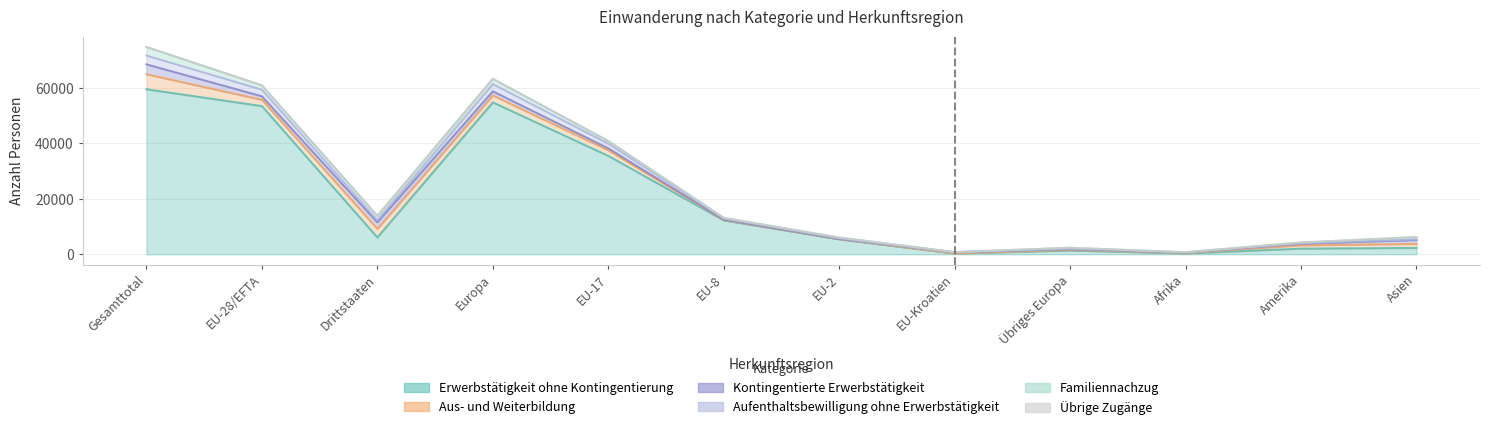

What is the greatest value displayed?

74850